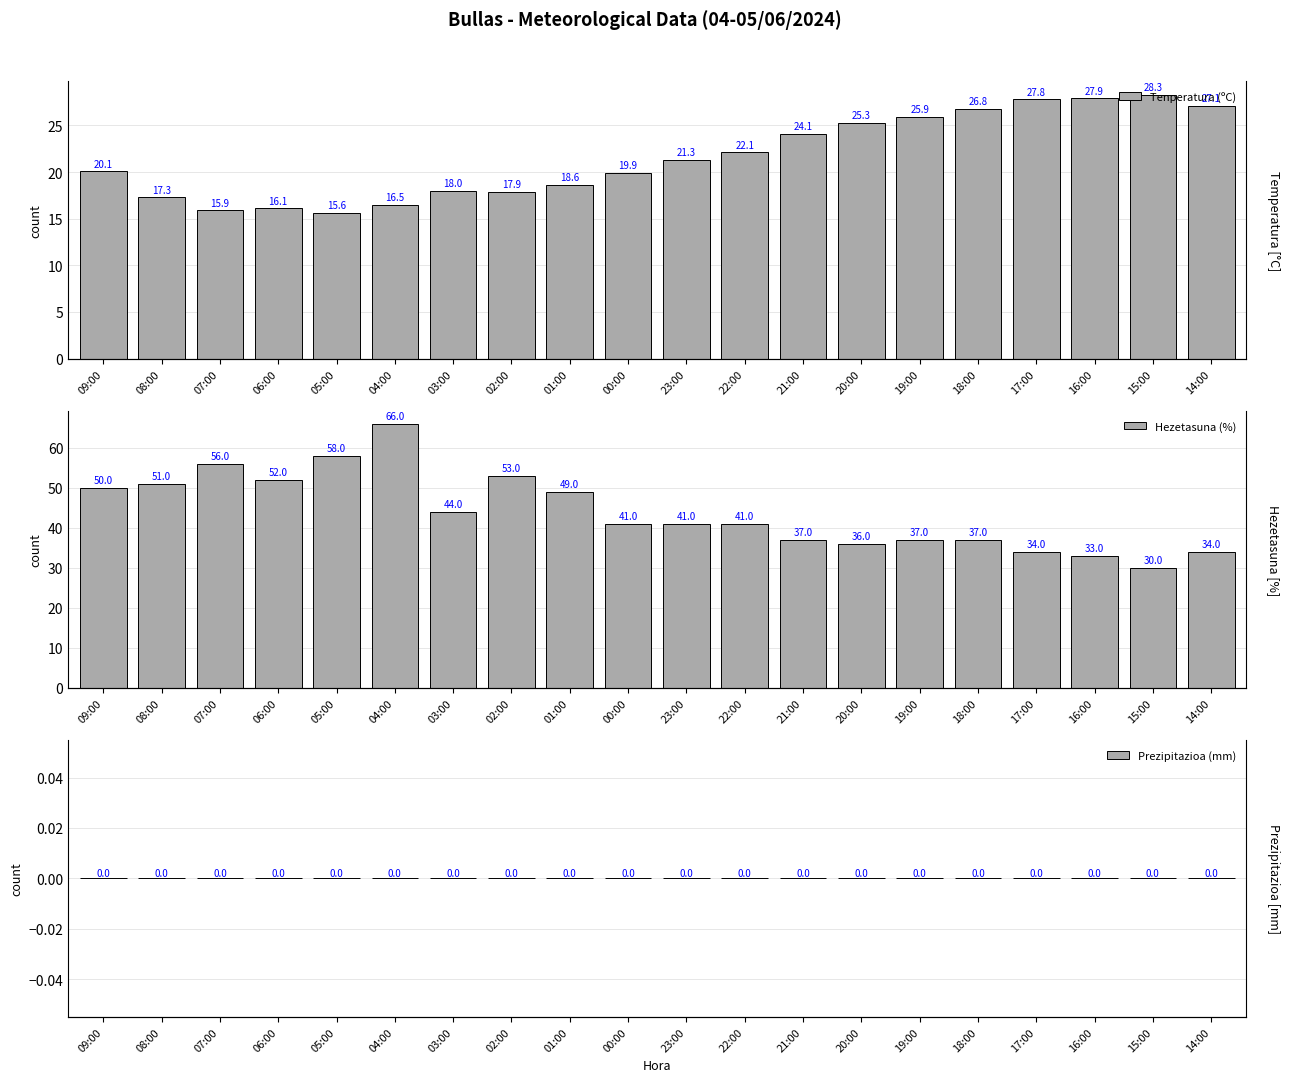

Reading left to right, list all the values displayed in this chart.

Tenperatura (ºC): 20.1	17.3	15.9	16.1	15.6	16.5	18.0	17.9	18.6	19.9	21.3	22.1	24.1	25.3	25.9	26.8	27.8	27.9	28.3	27.1
Hezetasuna (%): 50.0	51.0	56.0	52.0	58.0	66.0	44.0	53.0	49.0	41.0	41.0	41.0	37.0	36.0	37.0	37.0	34.0	33.0	30.0	34.0
Prezipitazioa (mm): 0.0	0.0	0.0	0.0	0.0	0.0	0.0	0.0	0.0	0.0	0.0	0.0	0.0	0.0	0.0	0.0	0.0	0.0	0.0	0.0